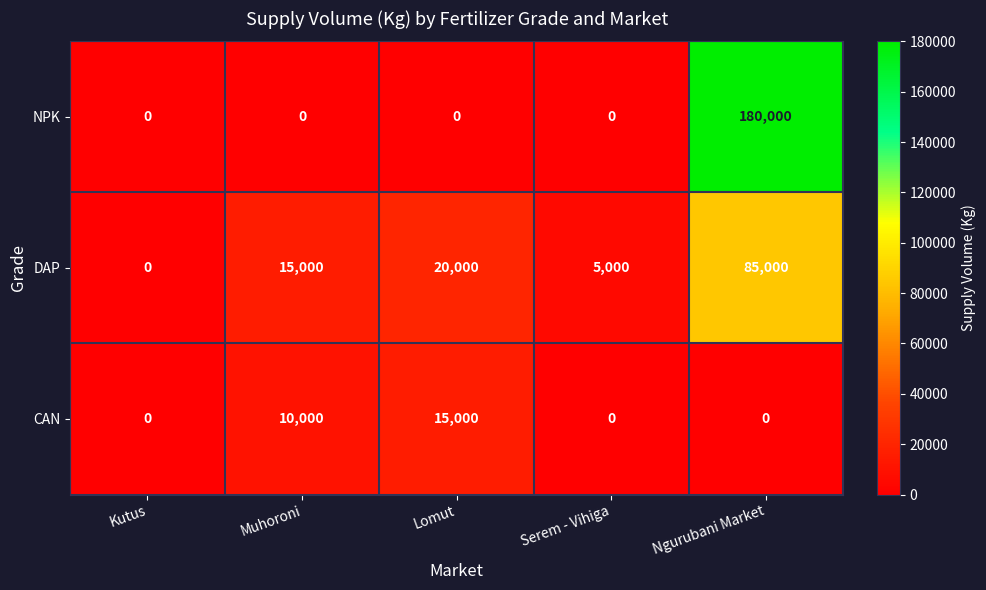

How many distinct data groups are displayed?

3